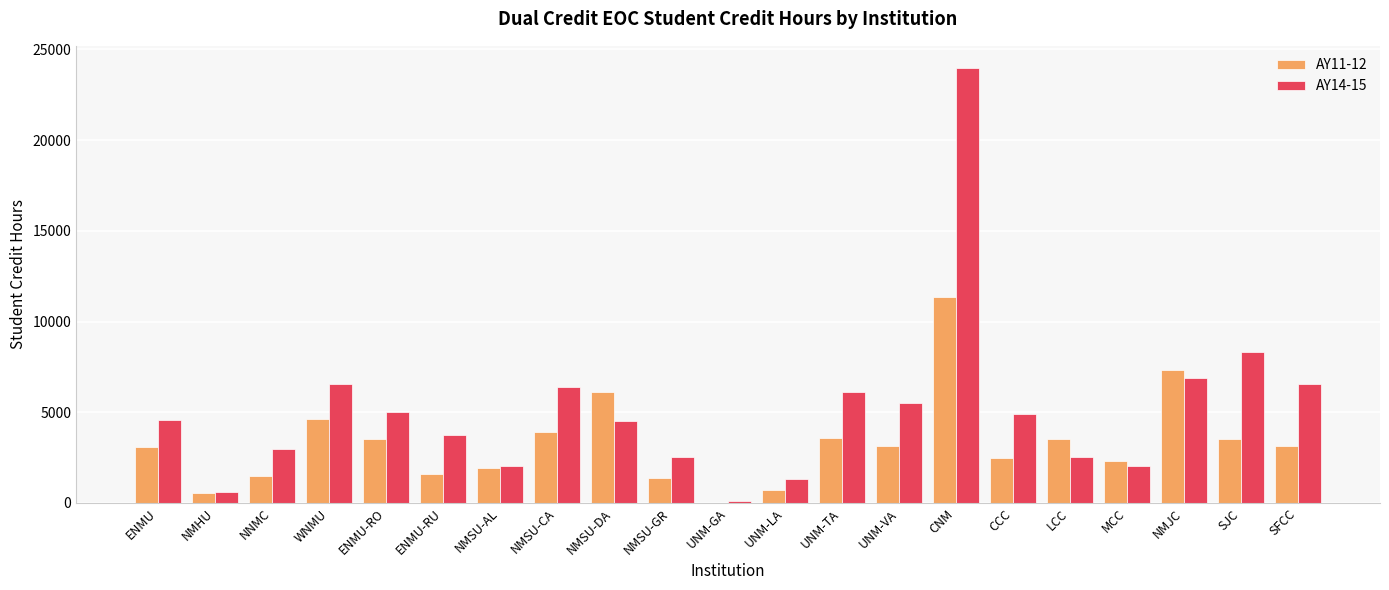

Is it true that AY14-15 equals 6575.0 at SFCC?

True